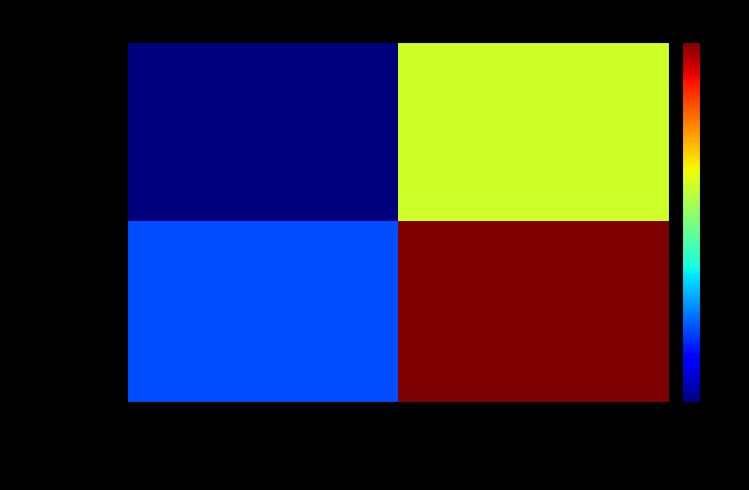

How many categories are shown in the chart?

2